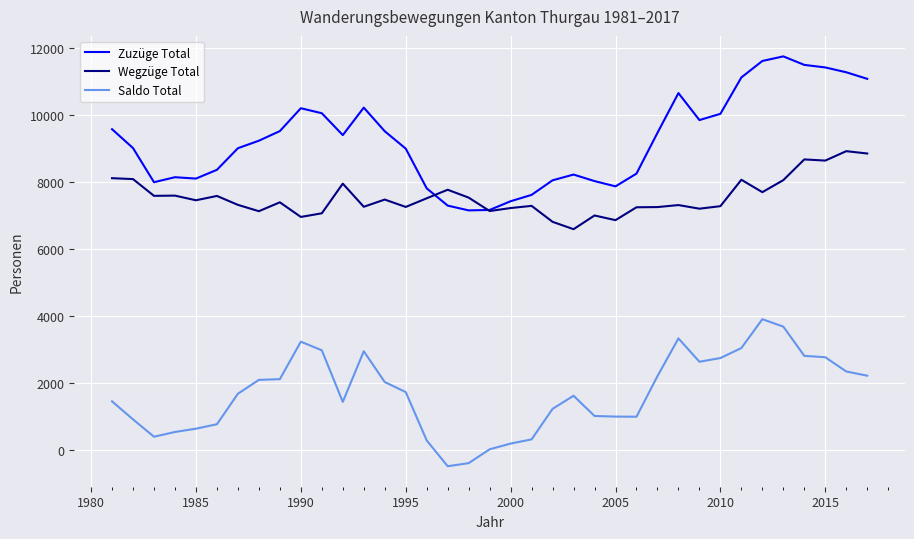

Which series has the largest total across all categories?

Zuzüge Total